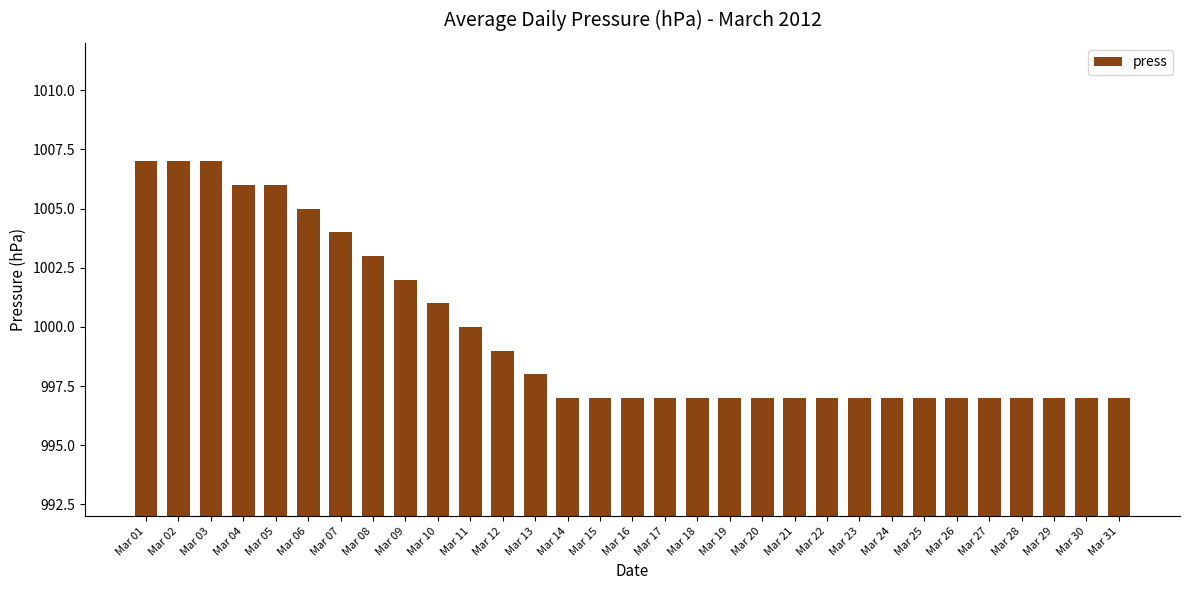

Which has a higher value, Mar 01 or Mar 26?

Mar 01